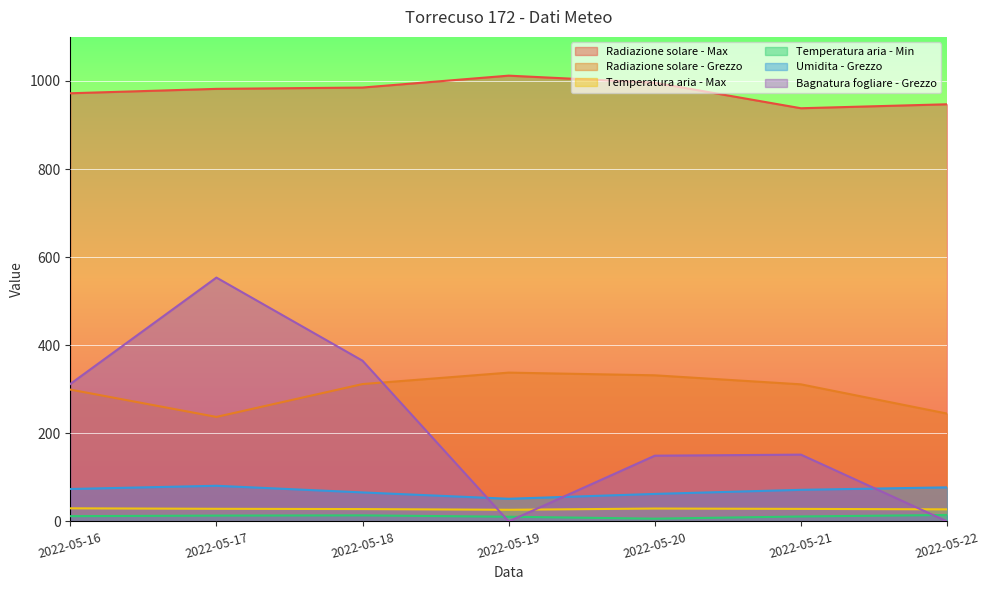

The value of Temperatura aria - Max at 2022-05-17 is 43.1. True or false?

False